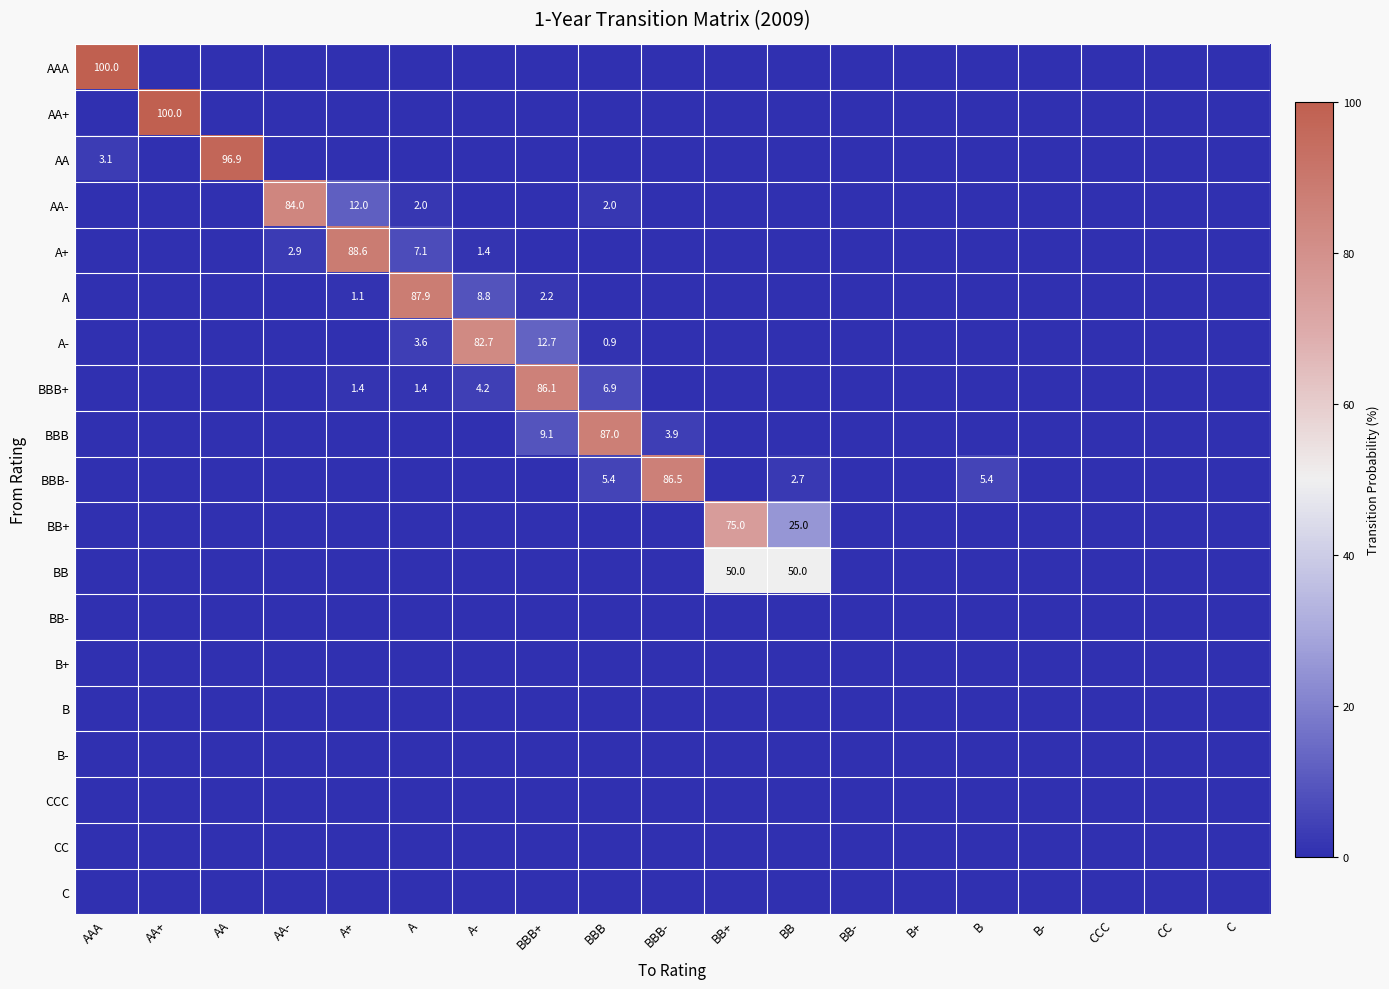

The BB series shows 50.0 at BB. True or false?

True